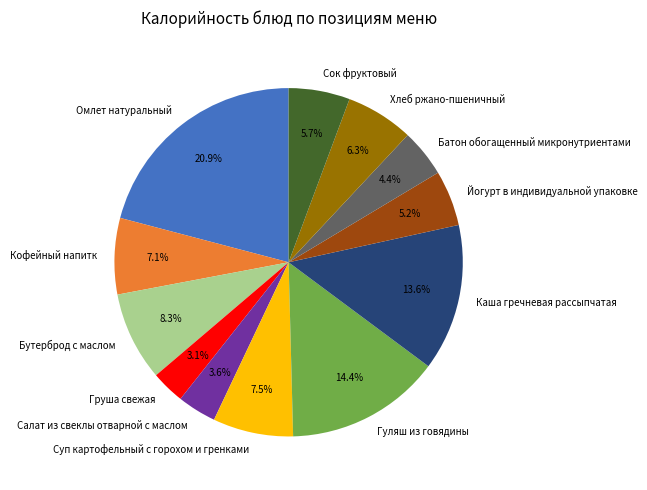

Does any single category account for the majority?

No